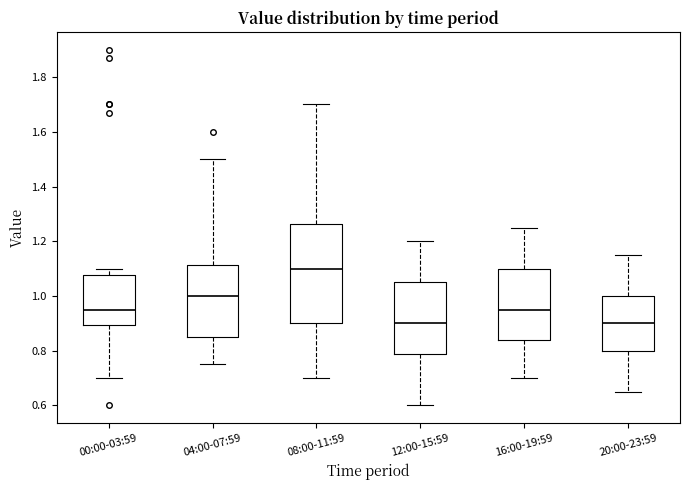

Comparing the boxes themselves (not the whiskers), which one is the tallest?

08:00-11:59